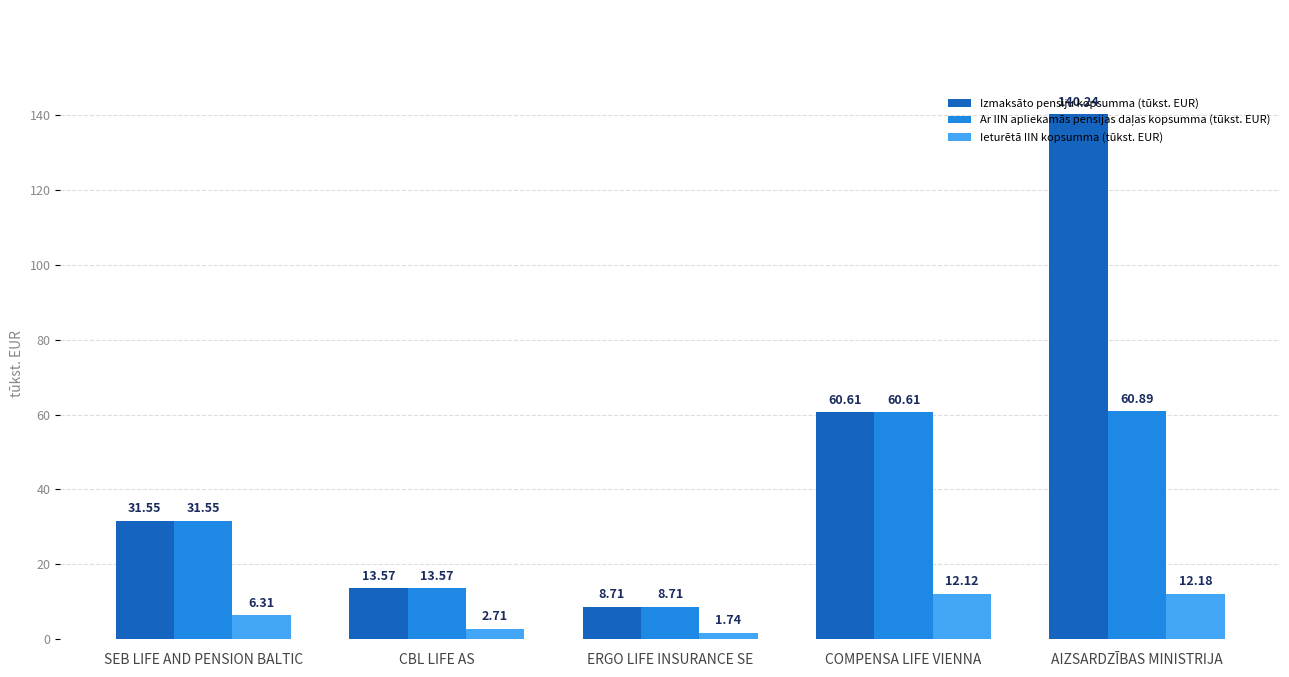

Which series has the widest spread of values?

Izmaksāto pensiju kopsumma (tūkst. EUR)